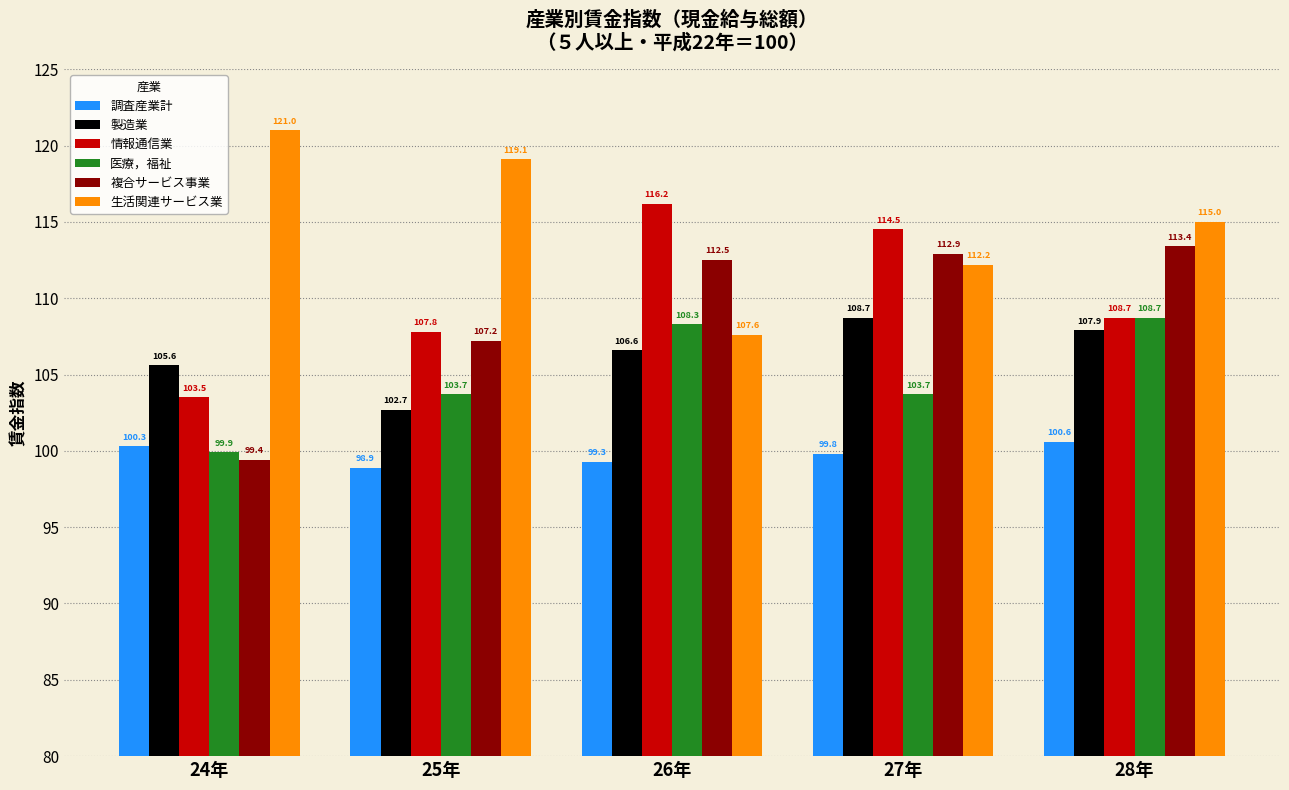

What is the sum of the 複合サービス事業 values at 28年 and 24年?

212.8